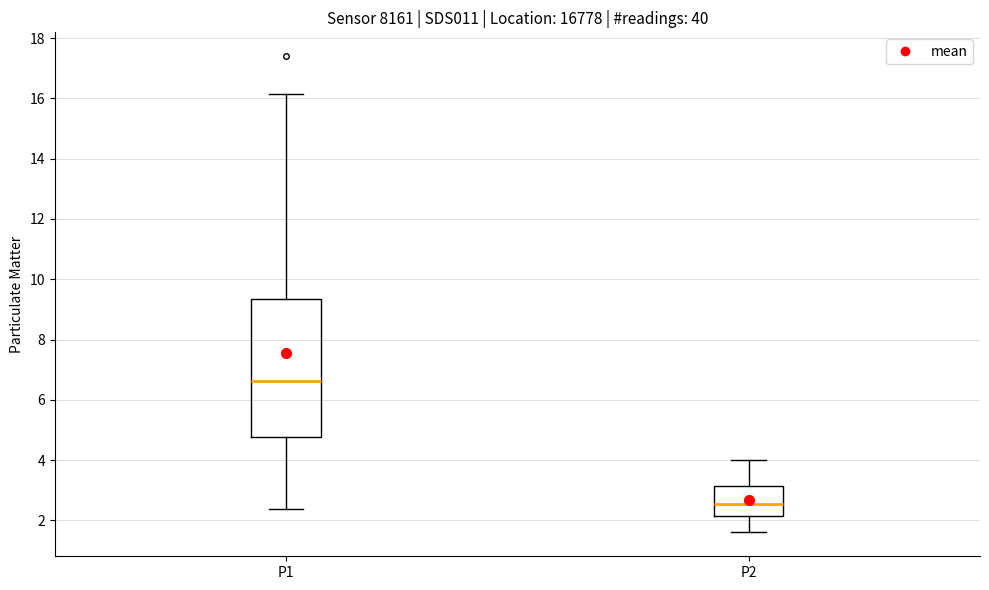

Reading left to right, transcribe this box plot: for each box, give where its median line is, the range the box spans, and where its two whiskers end, as read against the y-axis. The values are not printed on the chart, so give them approximately, as read against the axis.

P1: median 6.6, box 4.8 to 9.4, whiskers 2.4 to 16.2
P2: median 2.6, box 2.2 to 3.2, whiskers 1.6 to 4.0